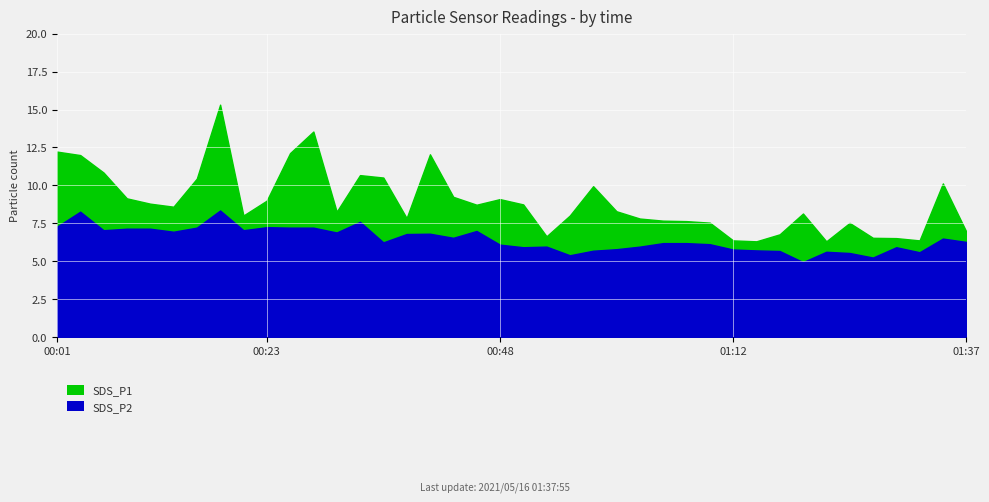

What is the sum of all SDS_P1 values?

357.0